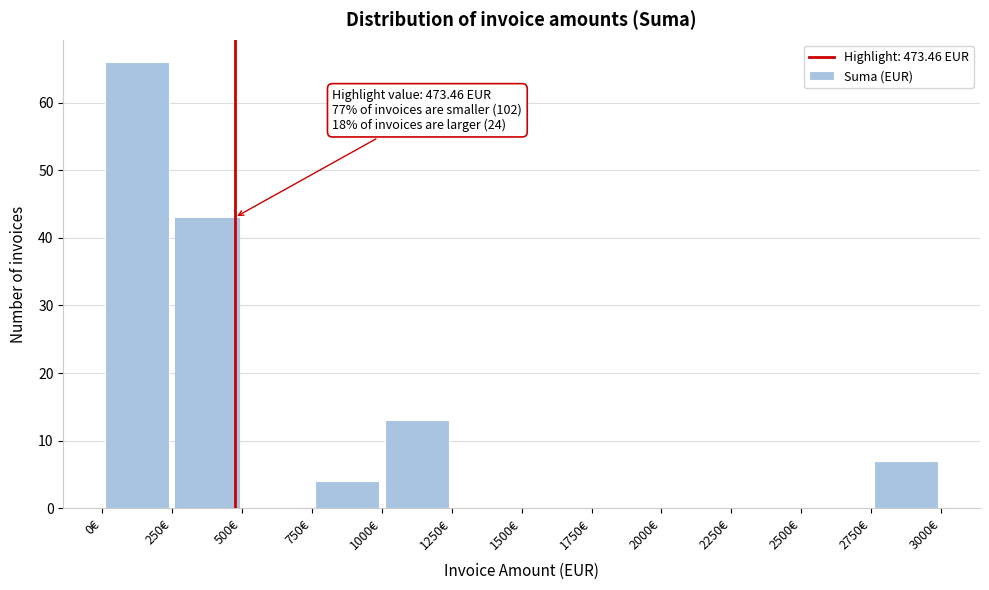

Which range on the x-axis has the tallest bar?

0 to 250